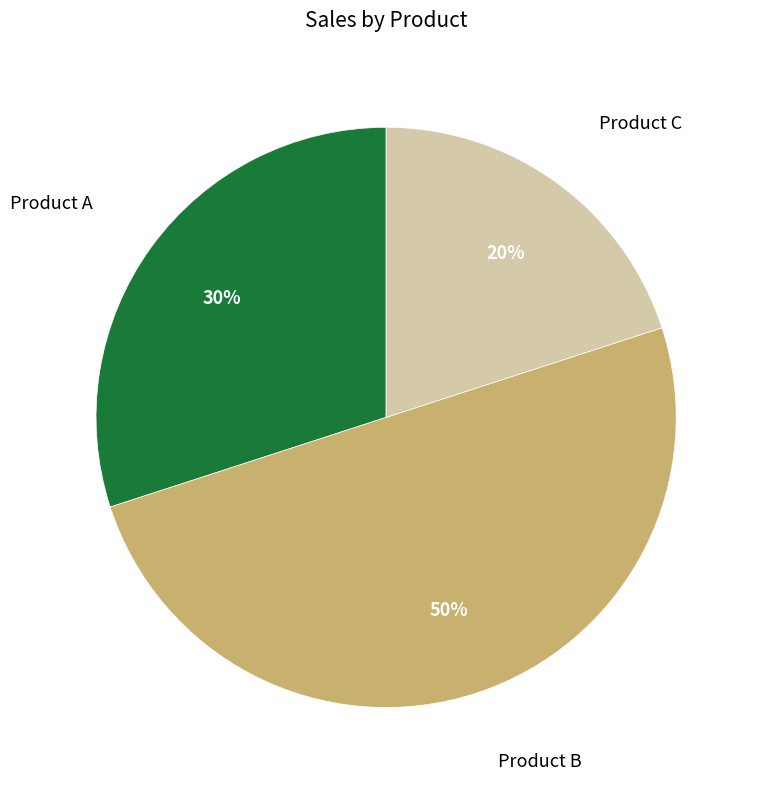

To the nearest percent, what is the difference between the largest and smallest slice percentages?

30%